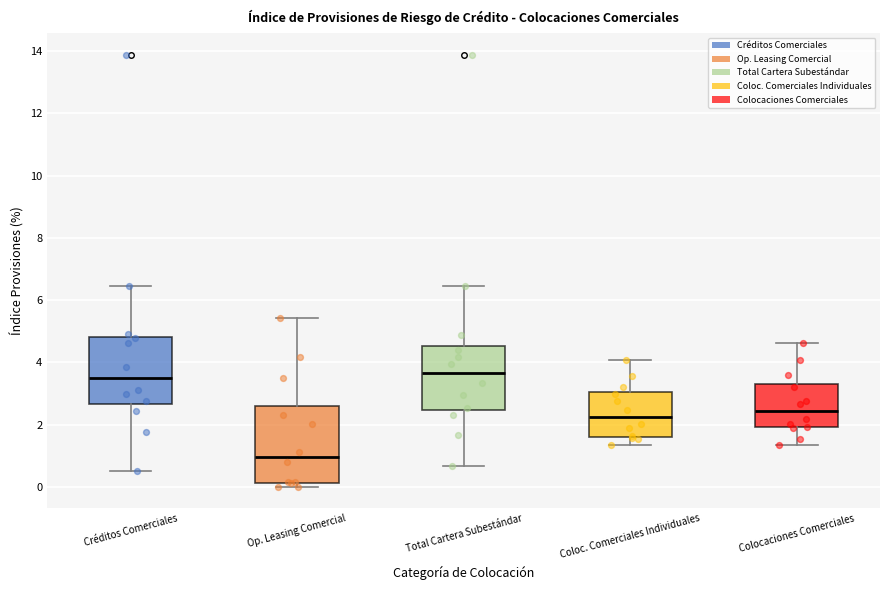

Where is the upper edge of the box for Op. Leasing Comercial on the y-axis? The values are not printed on the chart, so give them approximately, as read against the axis.

2.6